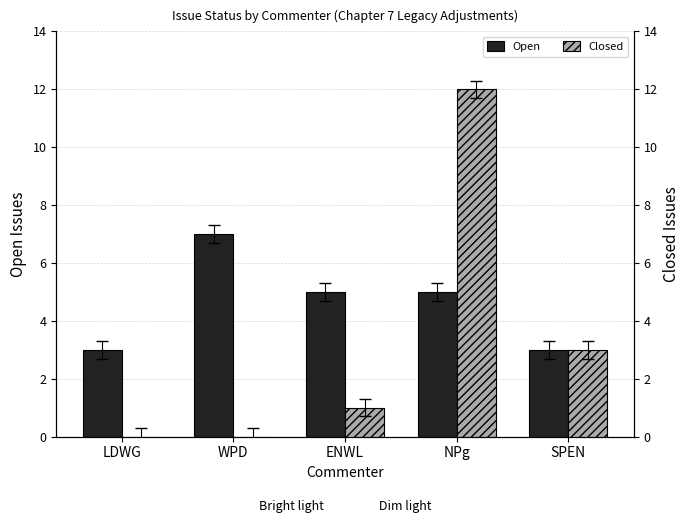

What is the average value of the Open series?

5